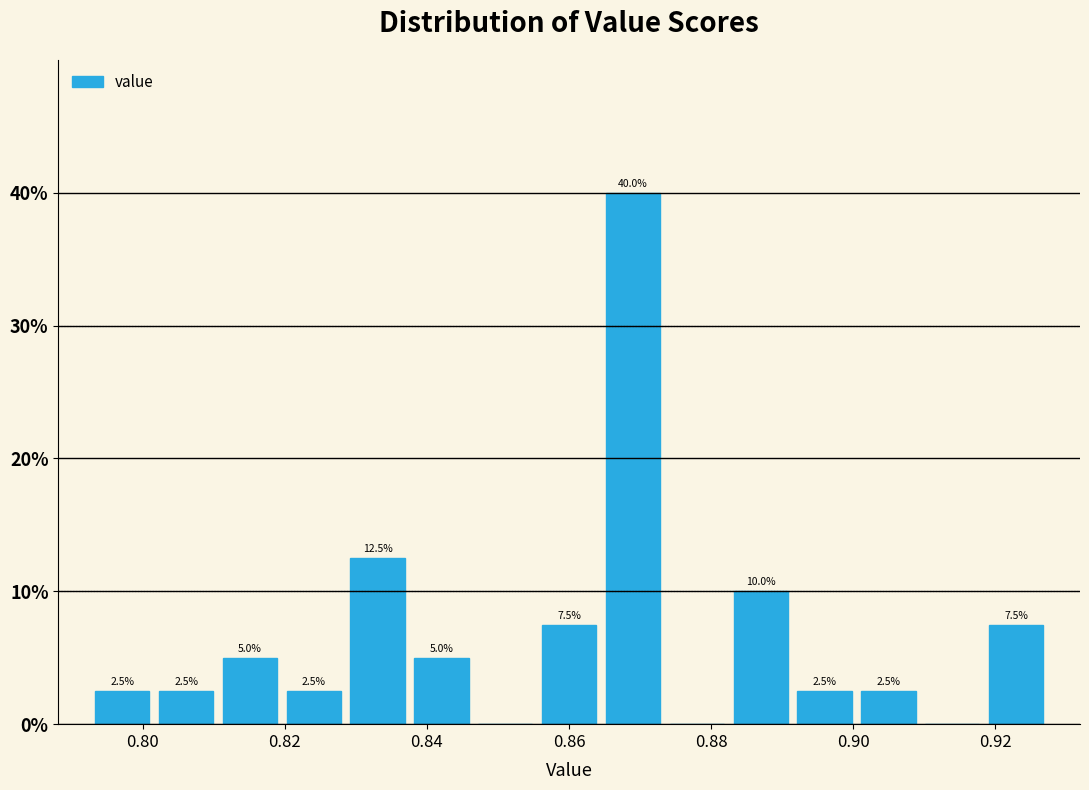

Over which range of the x-axis is the bar tallest?

0.864 to 0.874